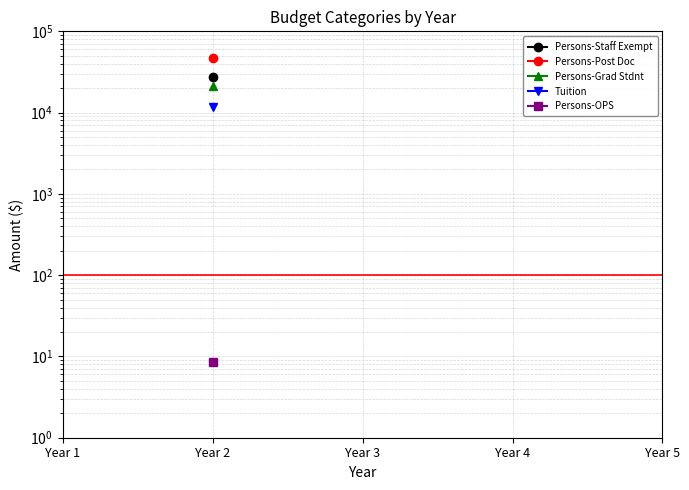

Does the chart have visible grid lines?

Yes